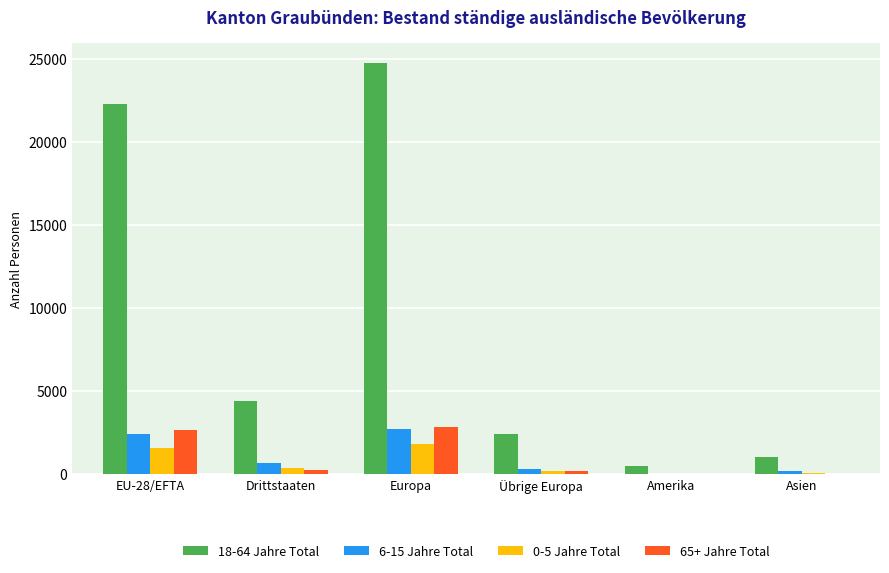

The value of 6-15 Jahre Total at Drittstaaten is 678. True or false?

True